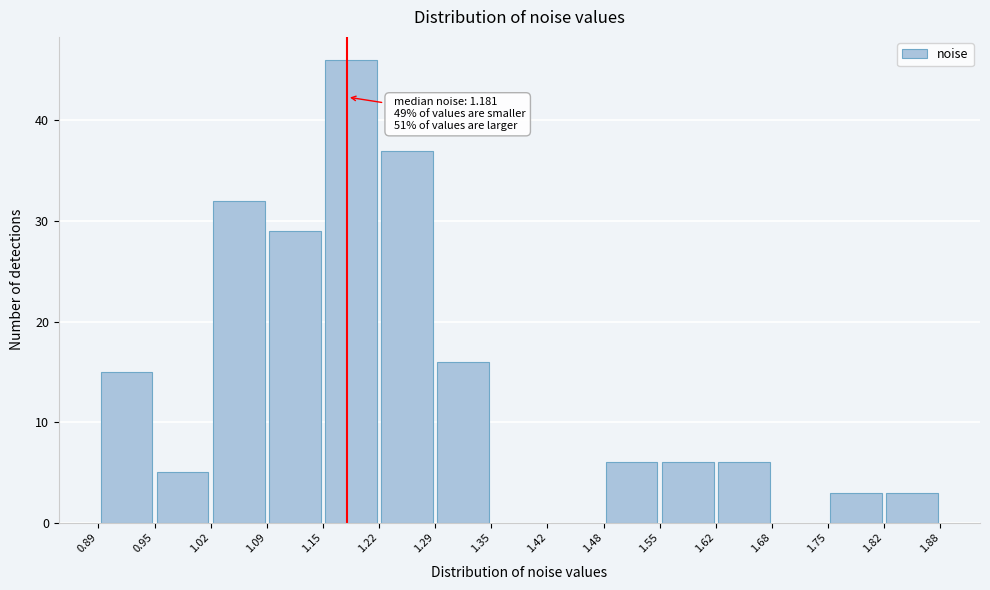

Which range on the x-axis has the tallest bar?

1.15 to 1.22